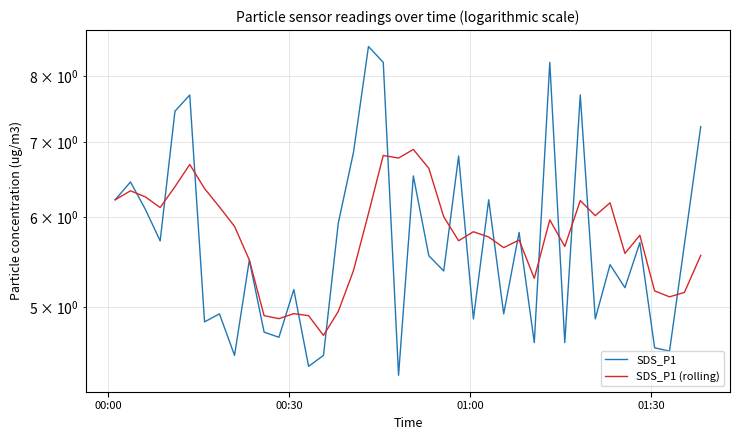

Rank the series at 01:30 from highest to lowest value.

SDS_P1 (rolling), SDS_P1